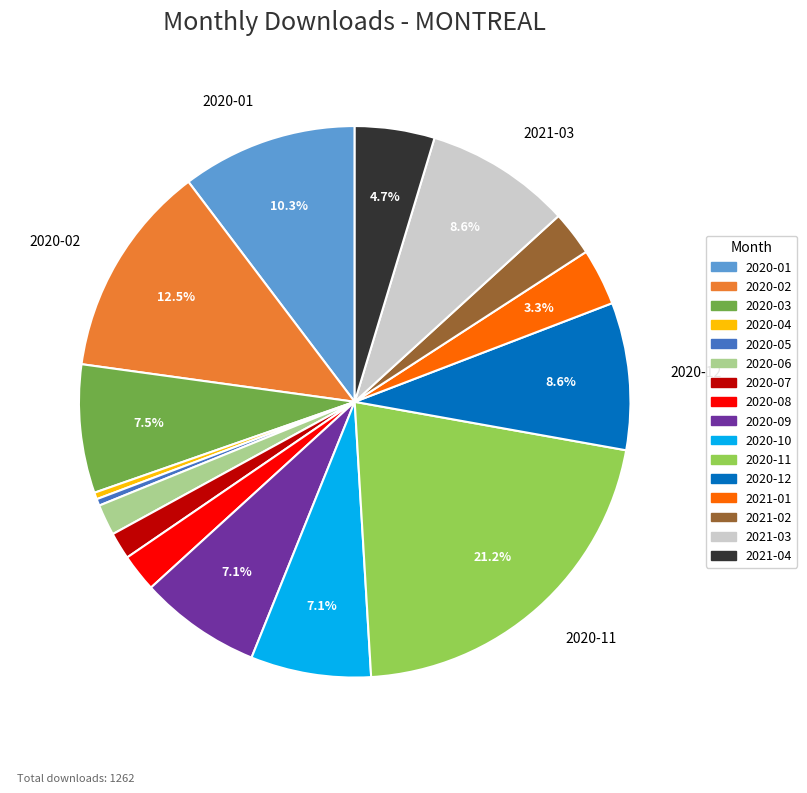

Is it true that 2020-12 is 9% of the pie?

True